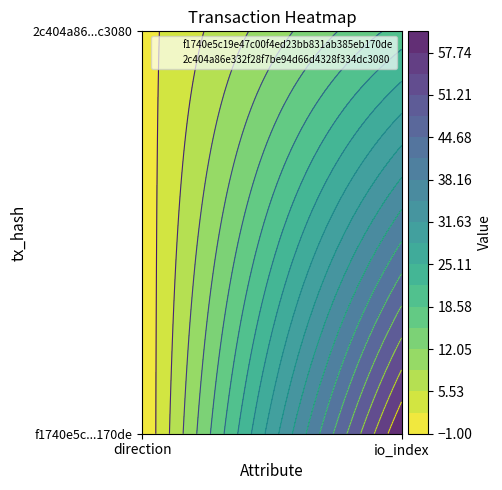

Between 1 and 0, which is larger?

1